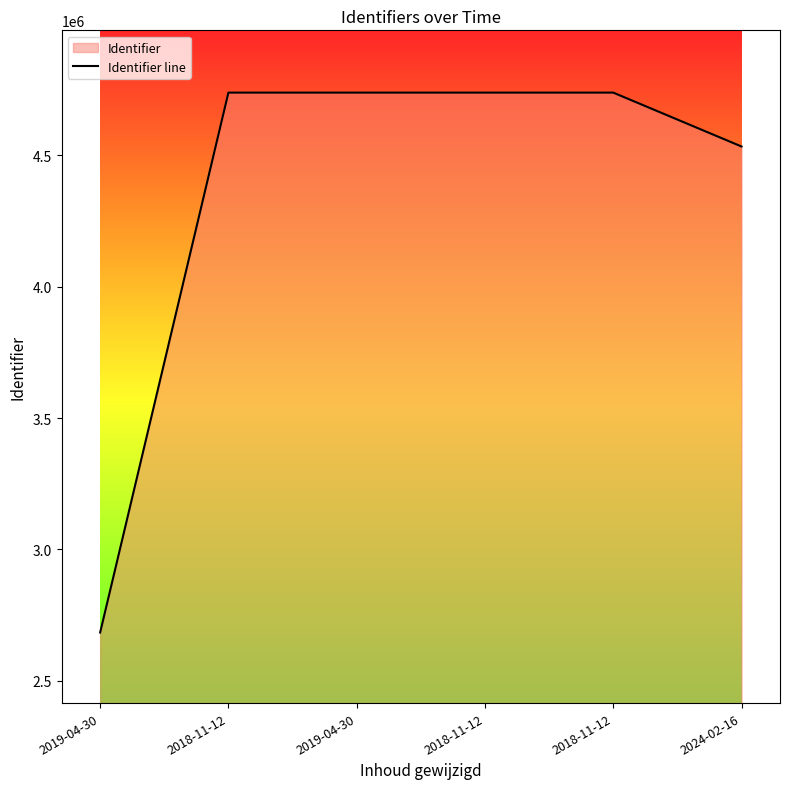

True or false: the data shows 1093261 at 2024-02-16.

False